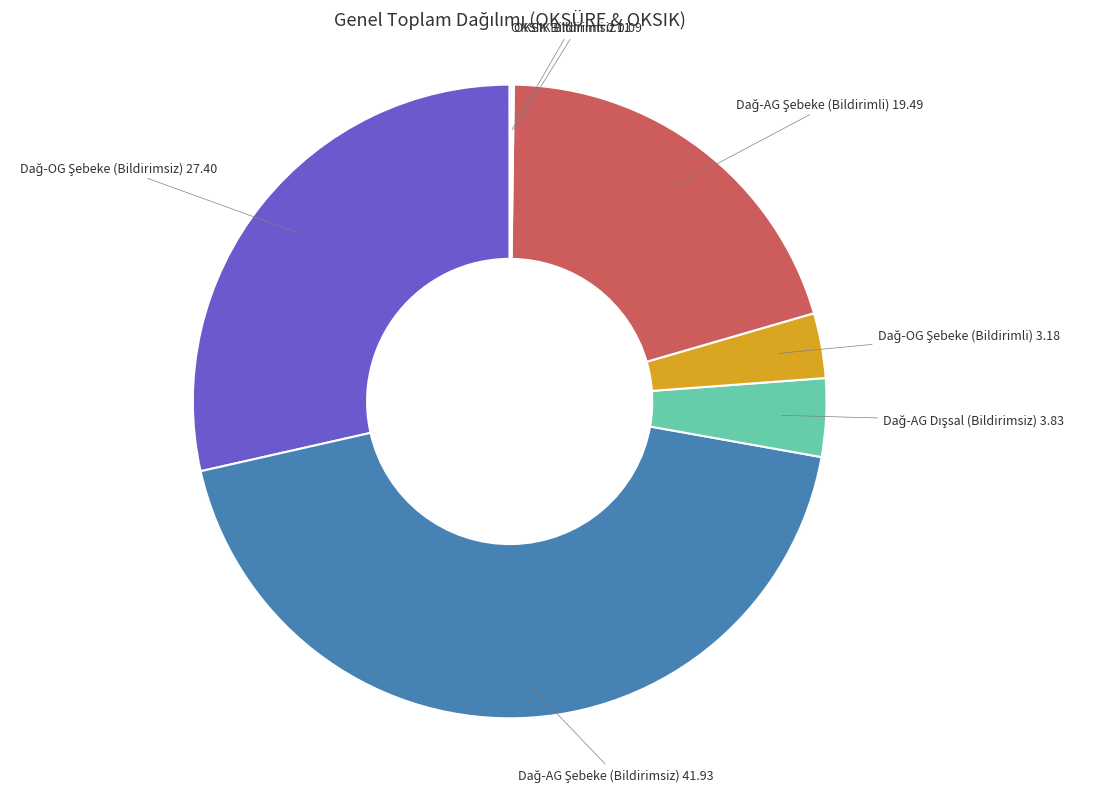

Does any single category account for the majority?

No